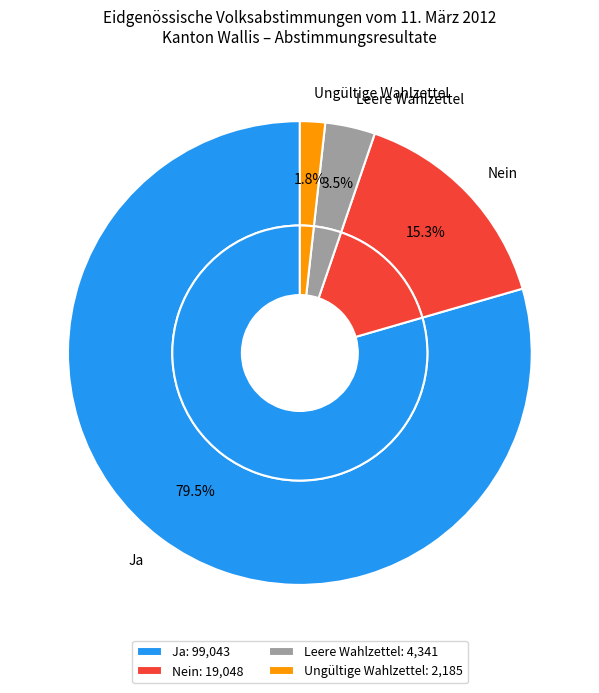

How many slices are in this pie chart?

4